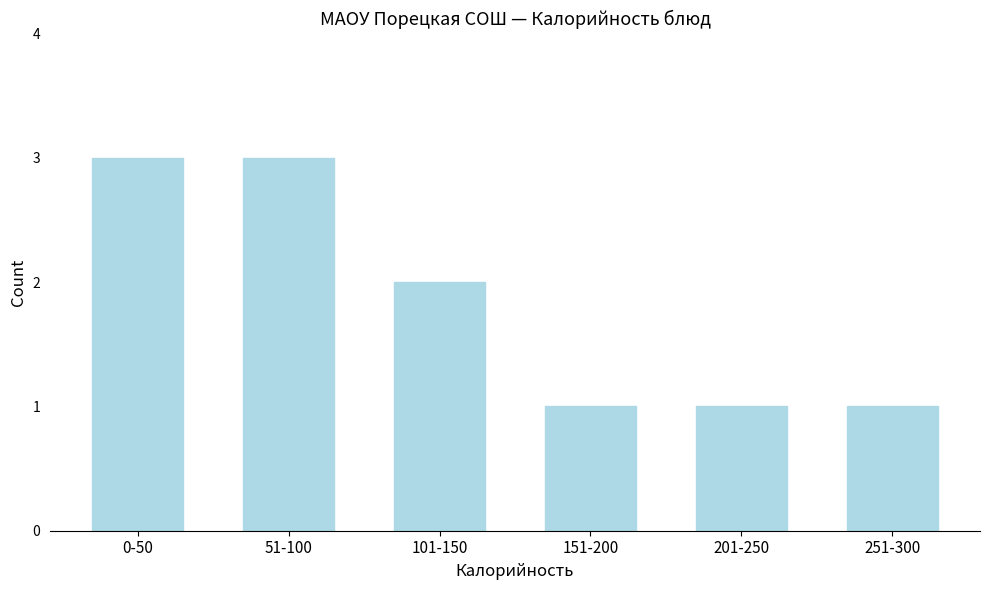

Reading left to right, extract all data points from this chart.

3	3	2	1	1	1